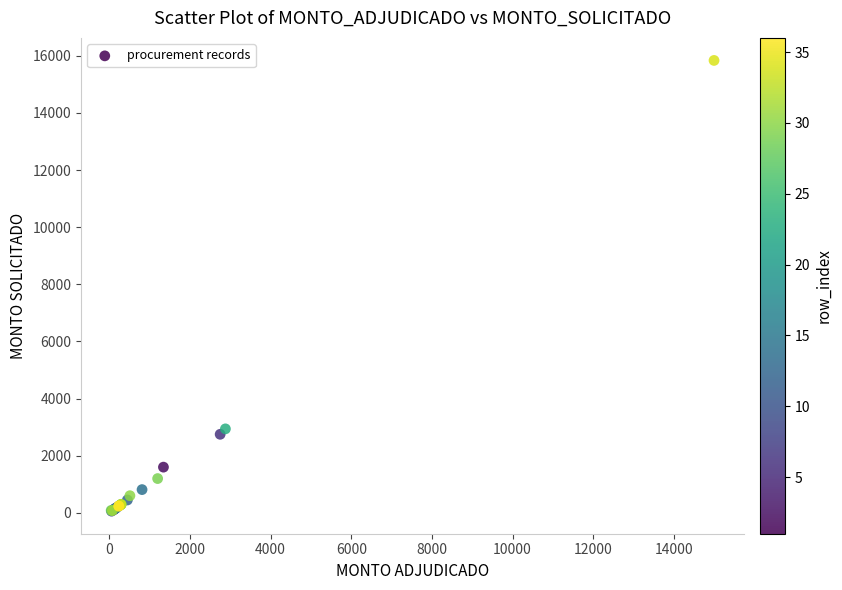

What Y value in the scatter plot is closest to 7948?

2940.0